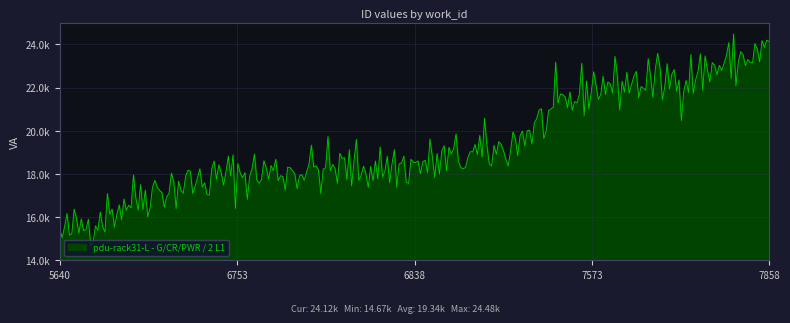

Does the chart display data point markers on the line(s)?

No